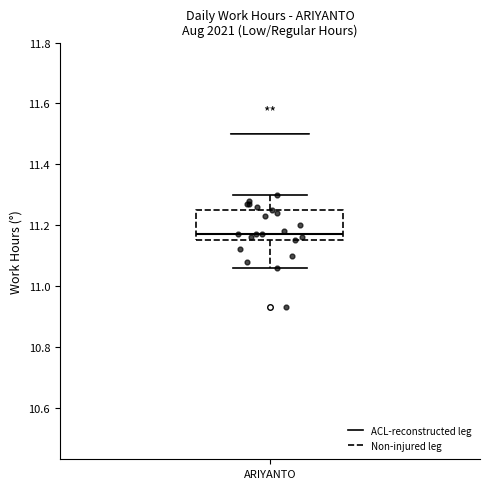

Transcribe this box plot: give where the median line is, the range the box spans, and where the two whiskers end, as read against the y-axis. The values are not printed on the chart, so give them approximately, as read against the axis.

median 11.18, box 11.16 to 11.26, whiskers 11.06 to 11.30